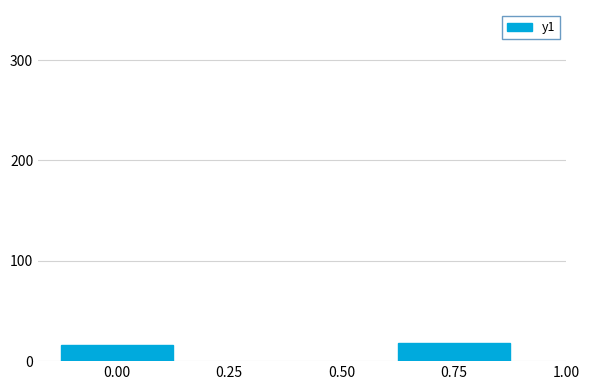

What is the maximum value shown in the chart?

18.4